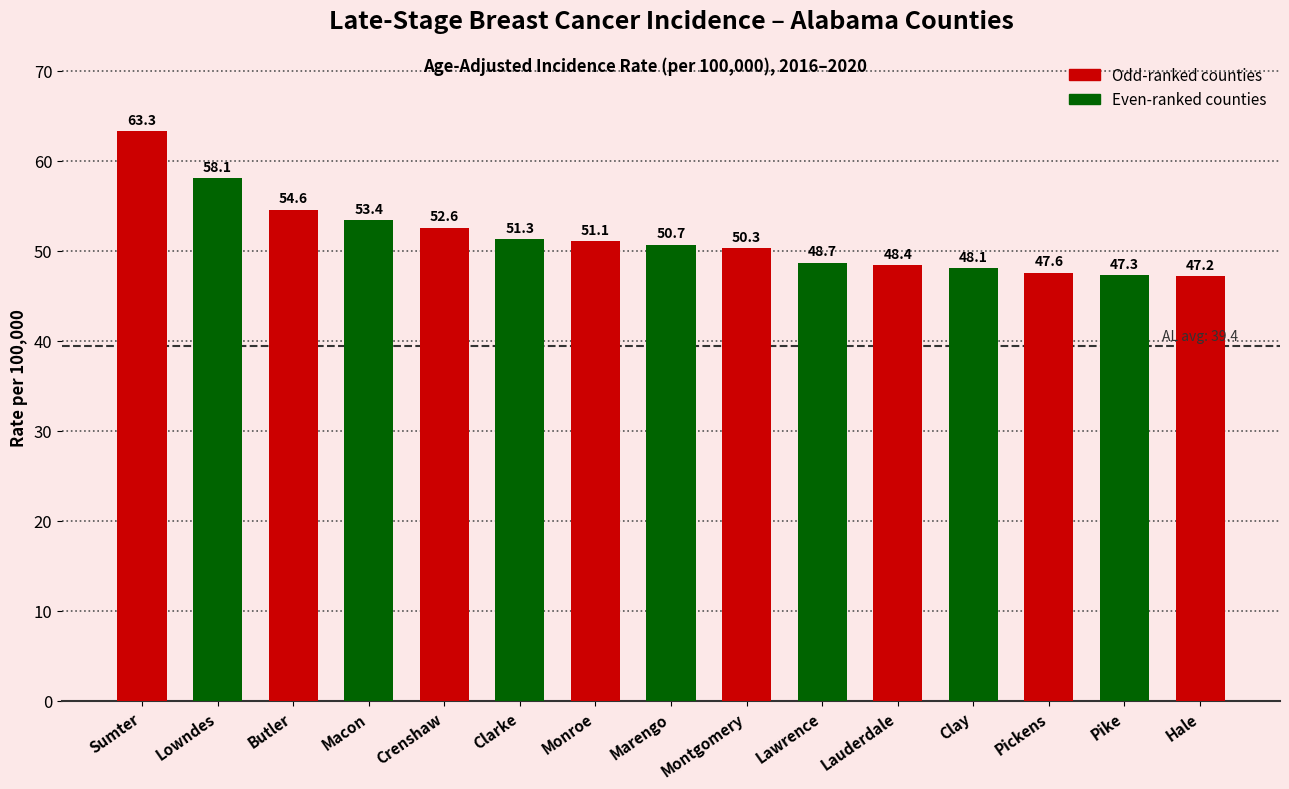

What is the ratio of the value at Lauderdale to the value at Clarke?

0.9